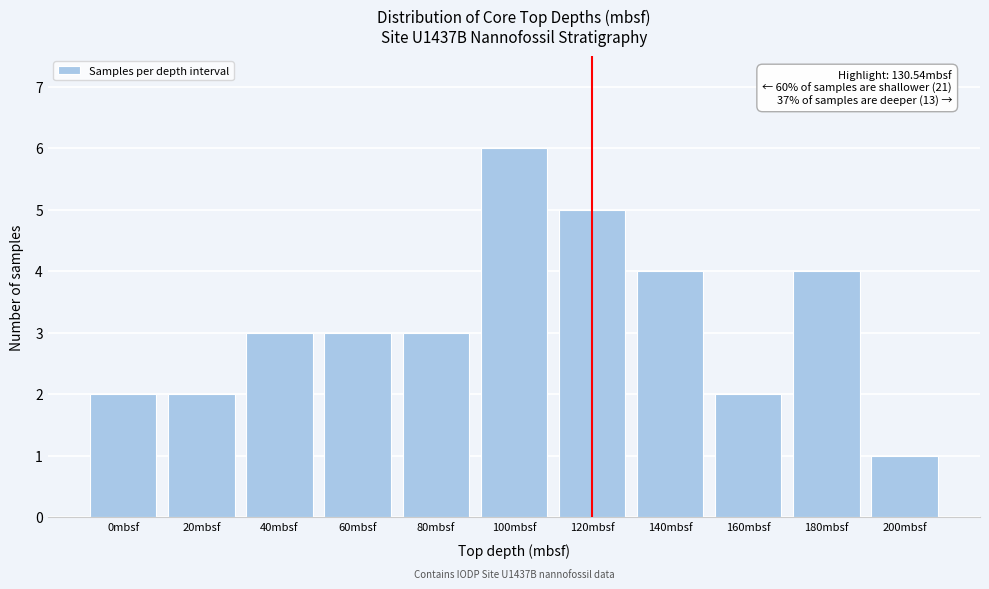

Reading left to right, extract all data points from this chart.

2	2	3	3	3	6	5	4	2	4	1